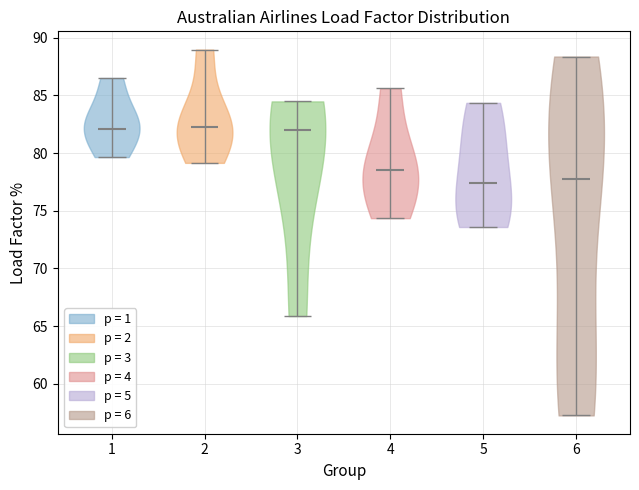

Reading left to right, read every violin against the y-axis: where its median line is, and the lowest and highest points it reaches. The values are not printed on the chart, so give them approximately, as read against the axis.

1: median line 82.0, lowest point 79.5, highest point 86.5
2: median line 82.5, lowest point 79.0, highest point 89.0
3: median line 82.0, lowest point 66.0, highest point 84.5
4: median line 78.5, lowest point 74.5, highest point 85.5
5: median line 77.5, lowest point 73.5, highest point 84.5
6: median line 78.0, lowest point 57.5, highest point 88.5